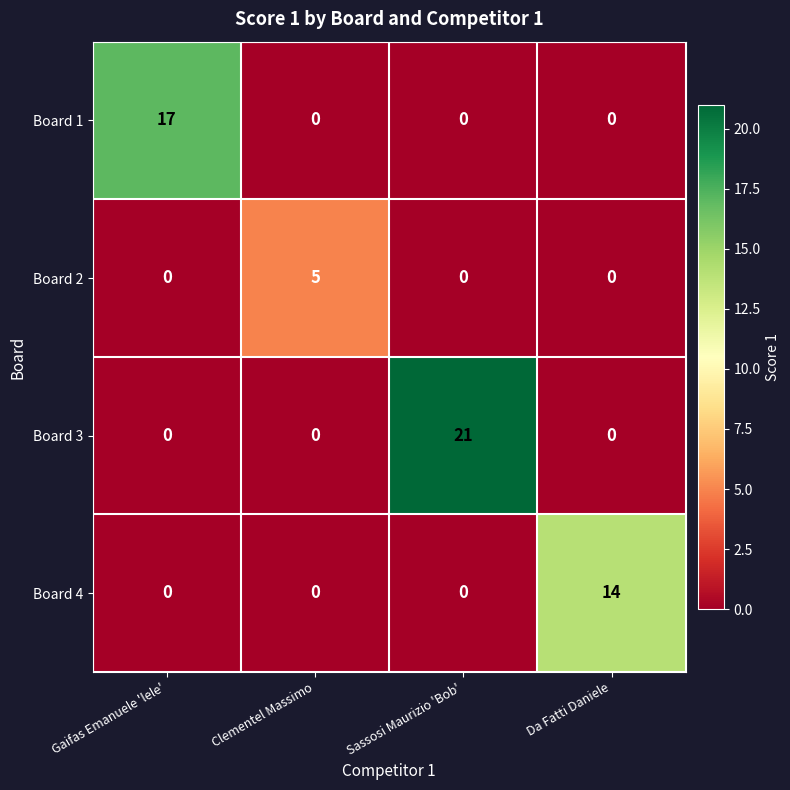

Reading right to left, transcribe all the data shown in this chart.

Board 1: 0	0	0	17
Board 2: 0	0	5	0
Board 3: 0	21	0	0
Board 4: 14	0	0	0